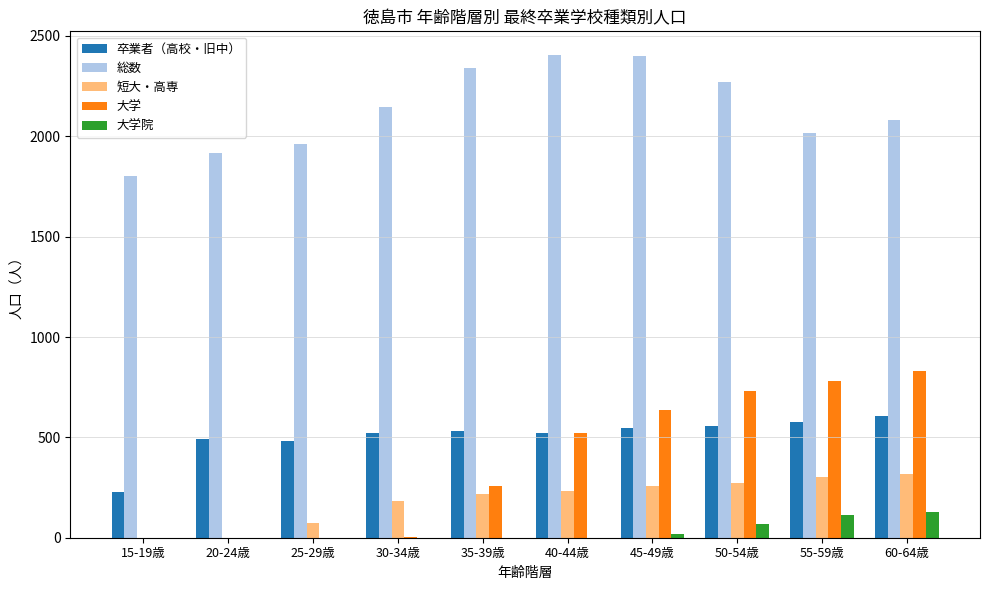

Which series has the largest total across all categories?

総数